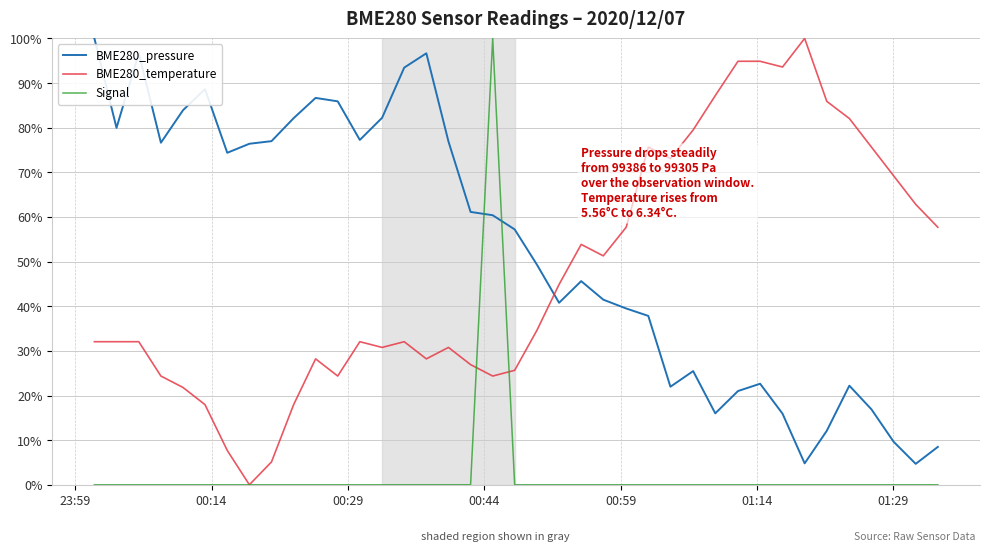

What is the highest value of the Signal series?

100.0